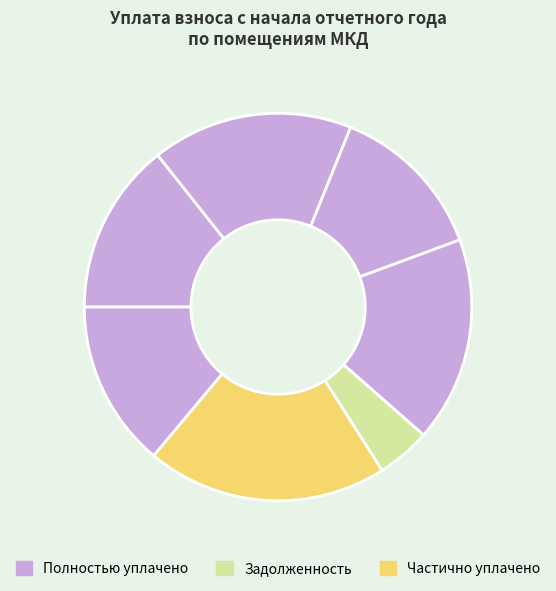

To the nearest percent, what is the average slice percentage?

12%